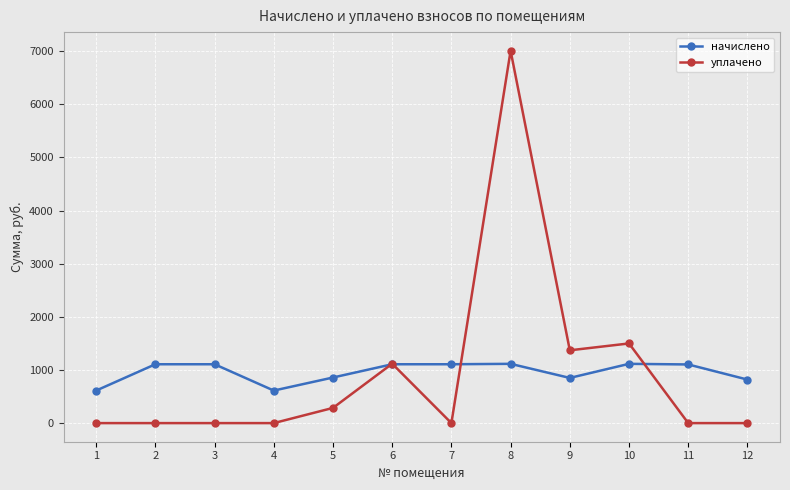

What is the sum of the уплачено values at 8 and 9?

8378.0